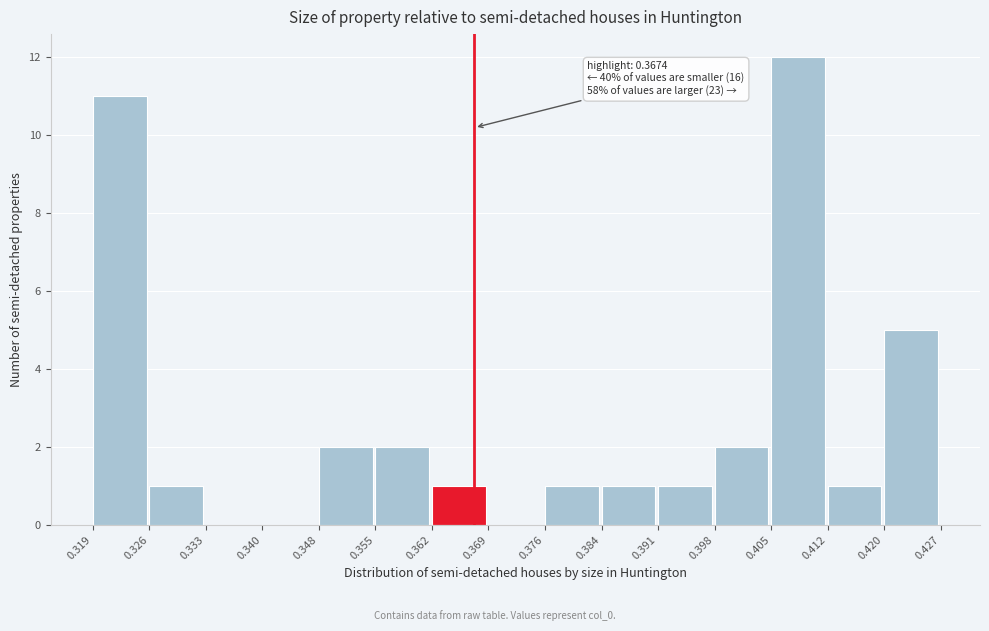

Which range on the x-axis has the tallest bar?

0.405 to 0.412